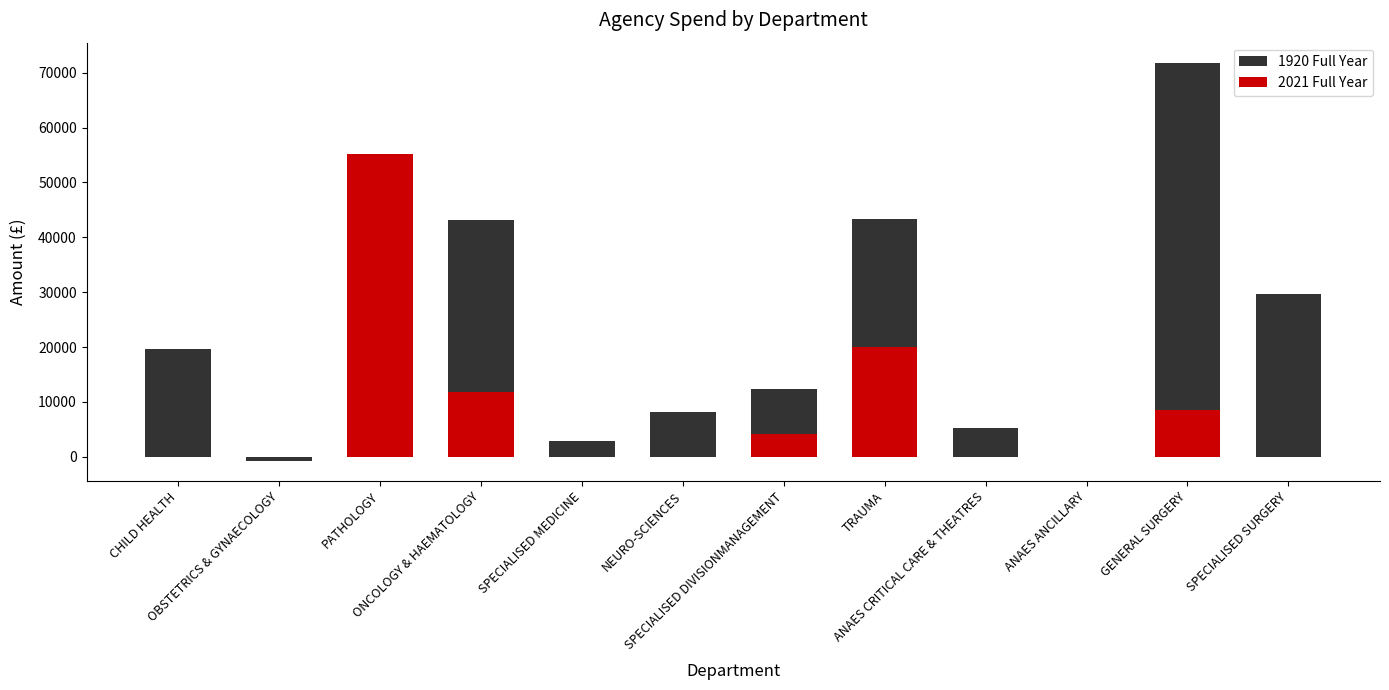

What position from the right is ANAES ANCILLARY?

3